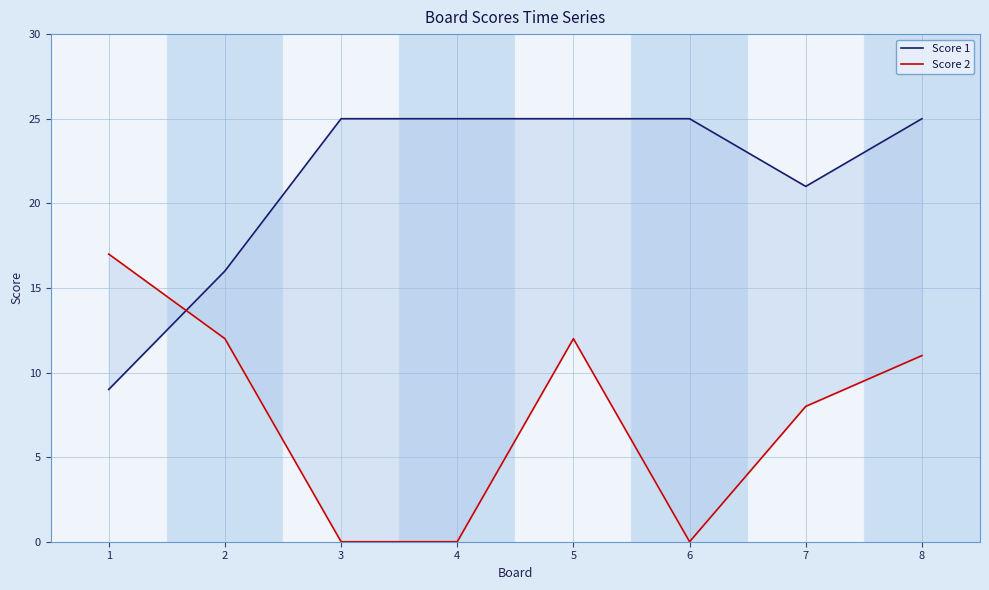

What is the spread (max minus min) of values at 1?

8